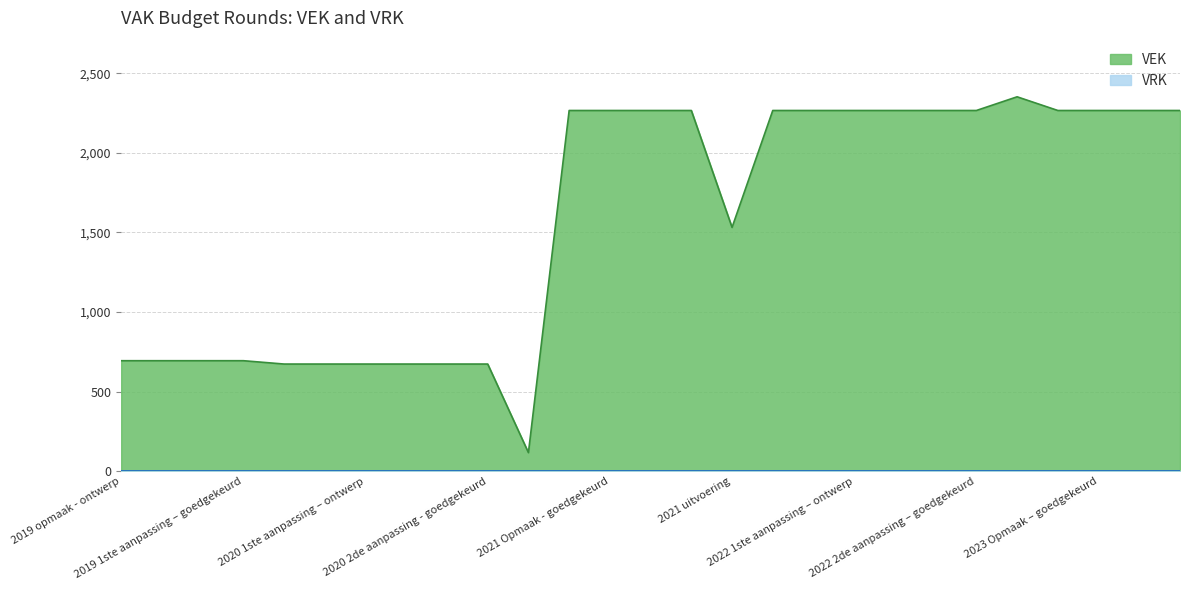

The value at 2022 Opmaak - goedgekeurd is 3194. True or false?

False